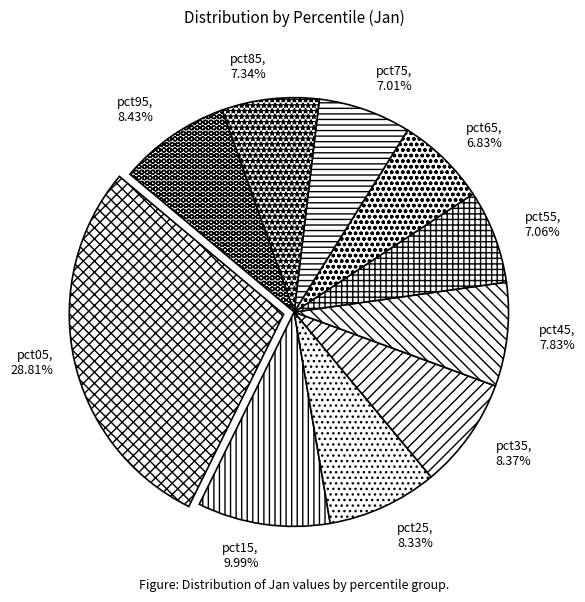

The pct95 slice represents 8% of the pie. True or false?

True